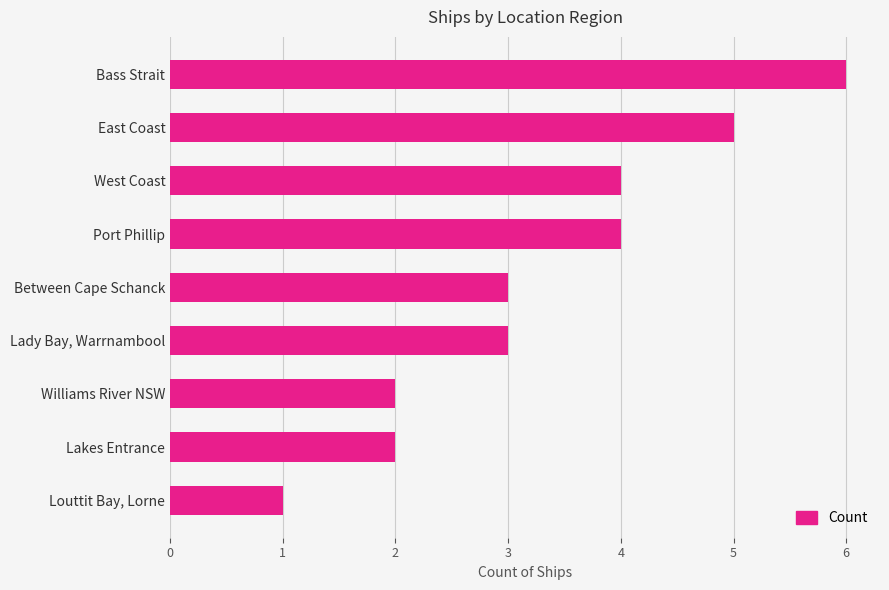

What is the difference between the second highest and second lowest values?

3